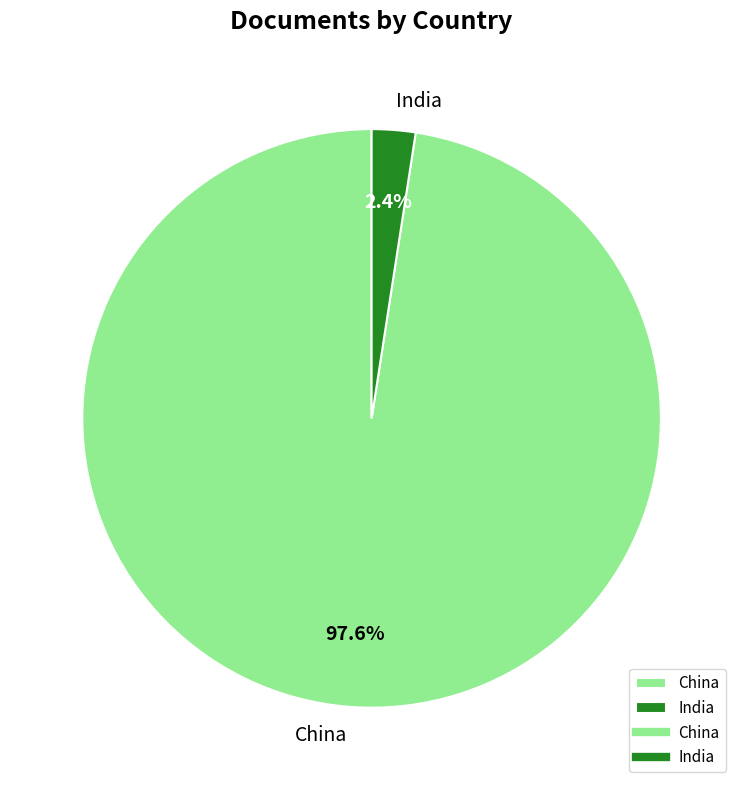

Rank the categories by value from lowest to highest.

India, China